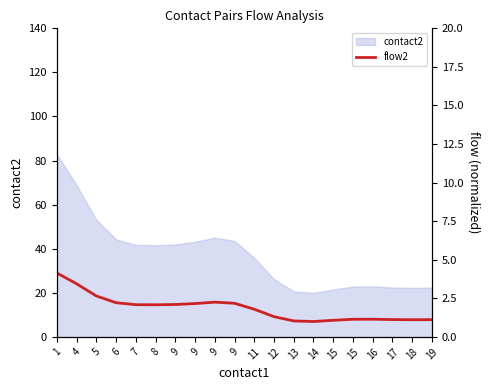

Reading left to right, transcribe all the data shown in this chart.

4.1	3.4	2.7	2.2	2.1	2.1	2.1	2.2	2.3	2.2	1.8	1.3	1.0	1.0	1.1	1.1	1.1	1.1	1.1	1.1